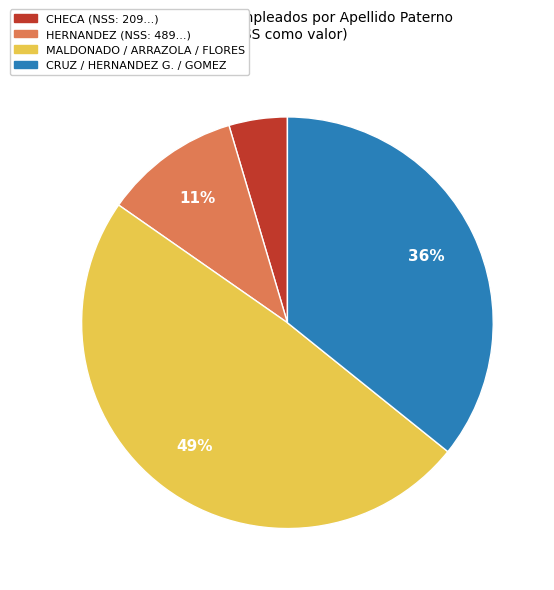

How many segments does this pie chart have?

4